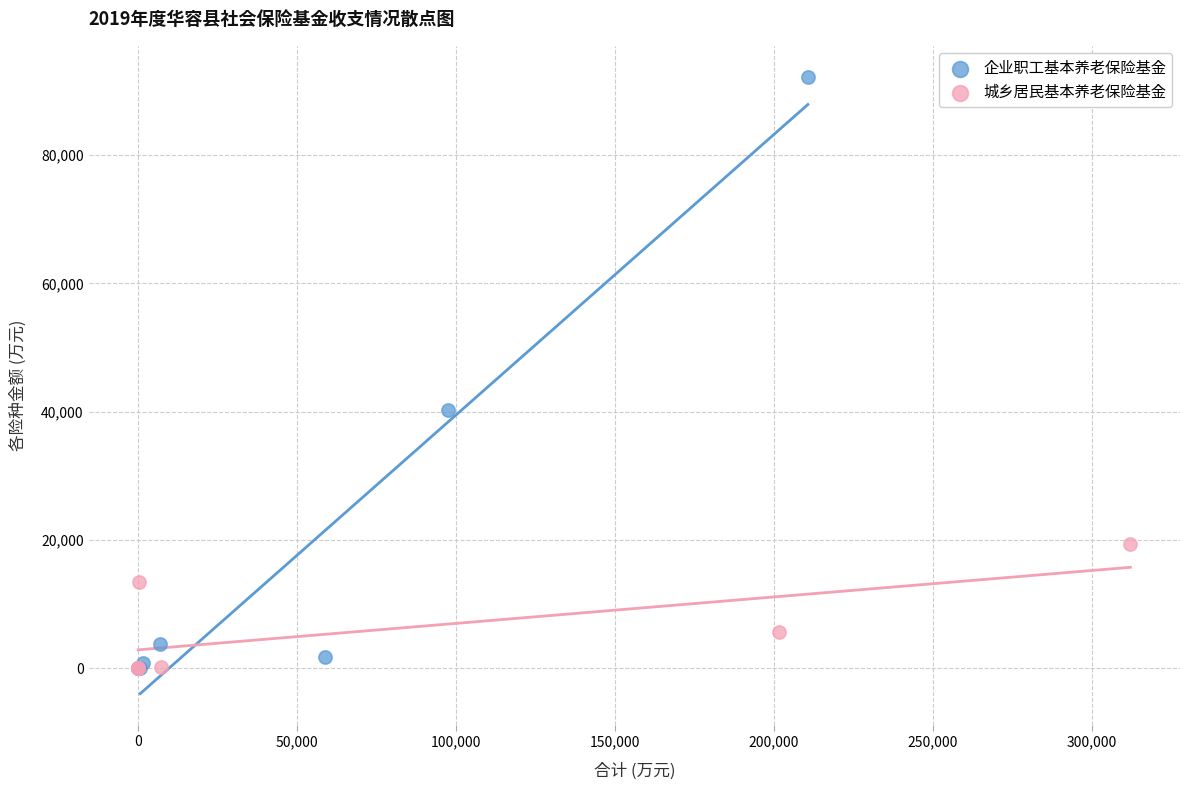

What are all the series names shown in the legend?

企业职工基本养老保险基金, 城乡居民基本养老保险基金